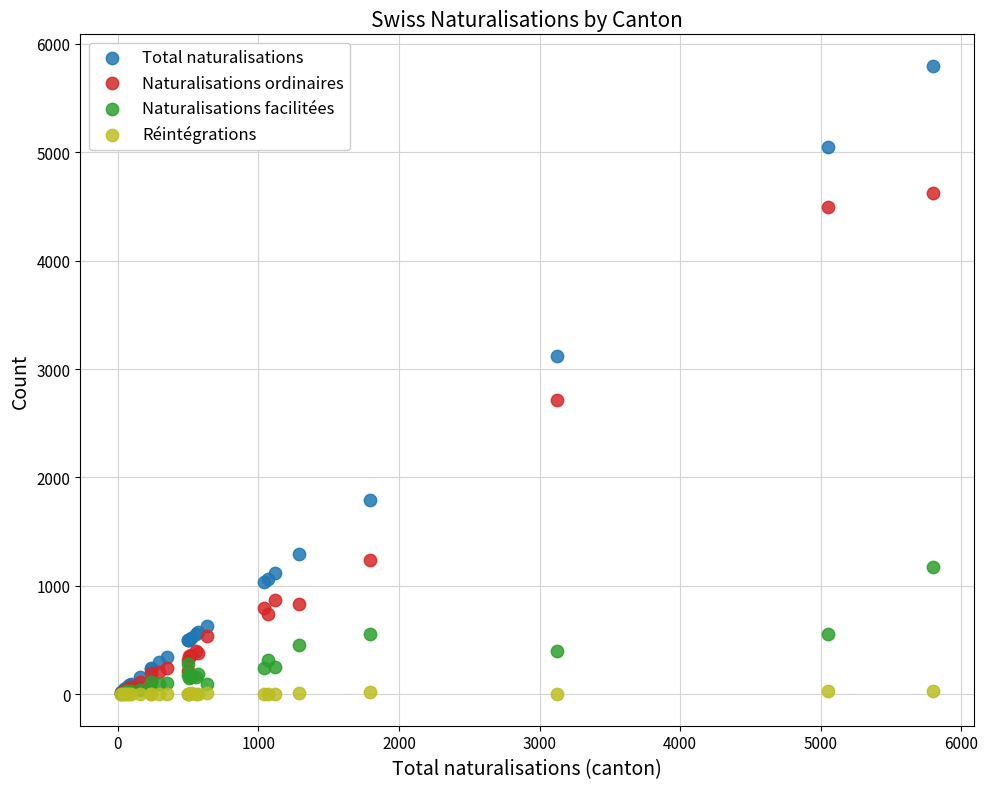

In the Naturalisations ordinaires series, what Y value is closest to 2318?

2719